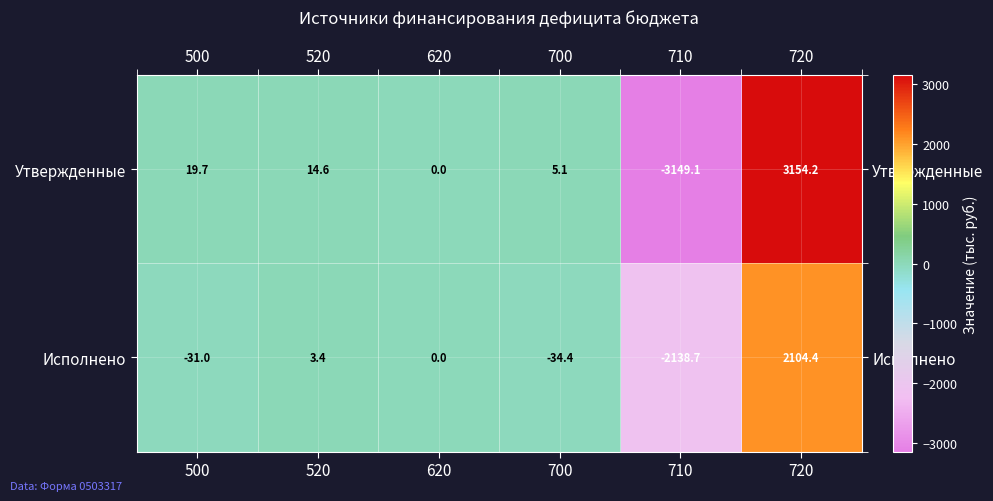

Which series has the largest total across all categories?

Утвержденные